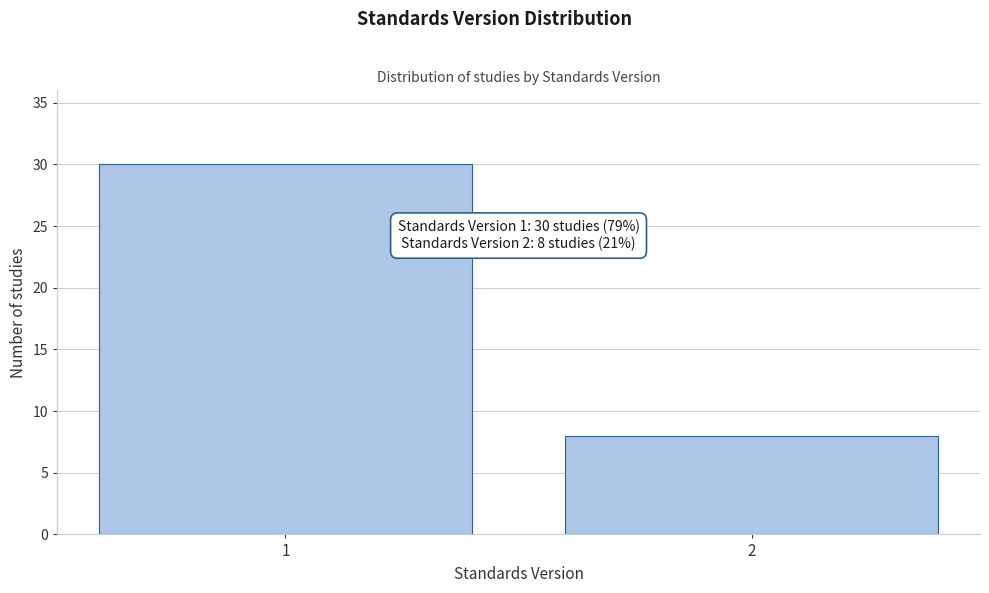

Reading left to right, what are all the values shown in this chart?

1=30	2=8